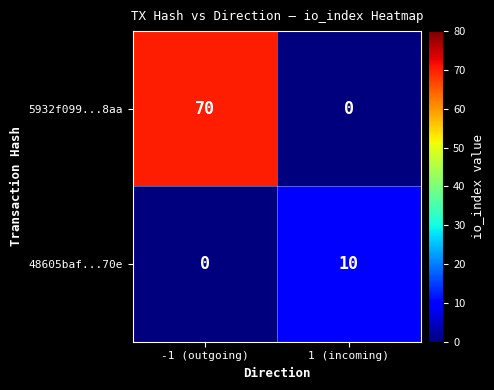

How many categories are shown in the chart?

2